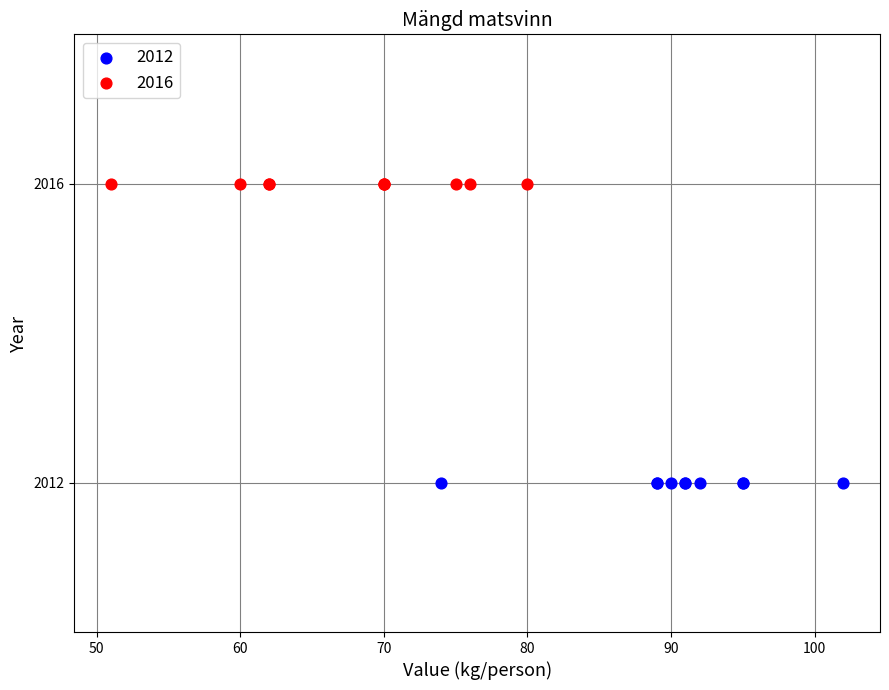

Which series contains the highest Y value?

2016